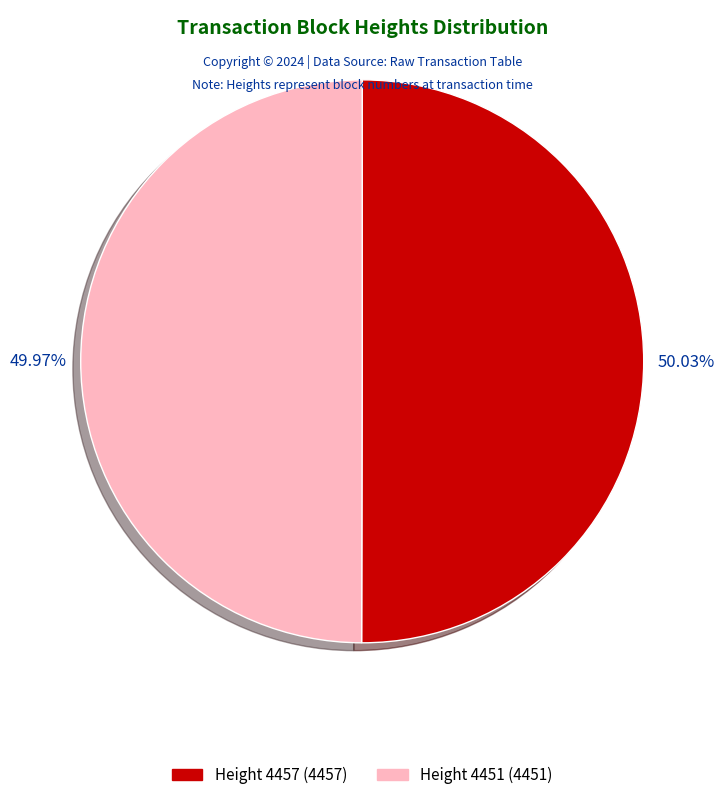

To the nearest percent, what portion does Height 4457 represent?

50%